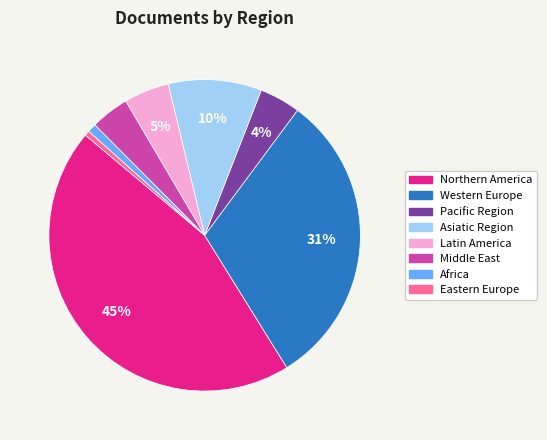

Count the number of slices in the pie.

8